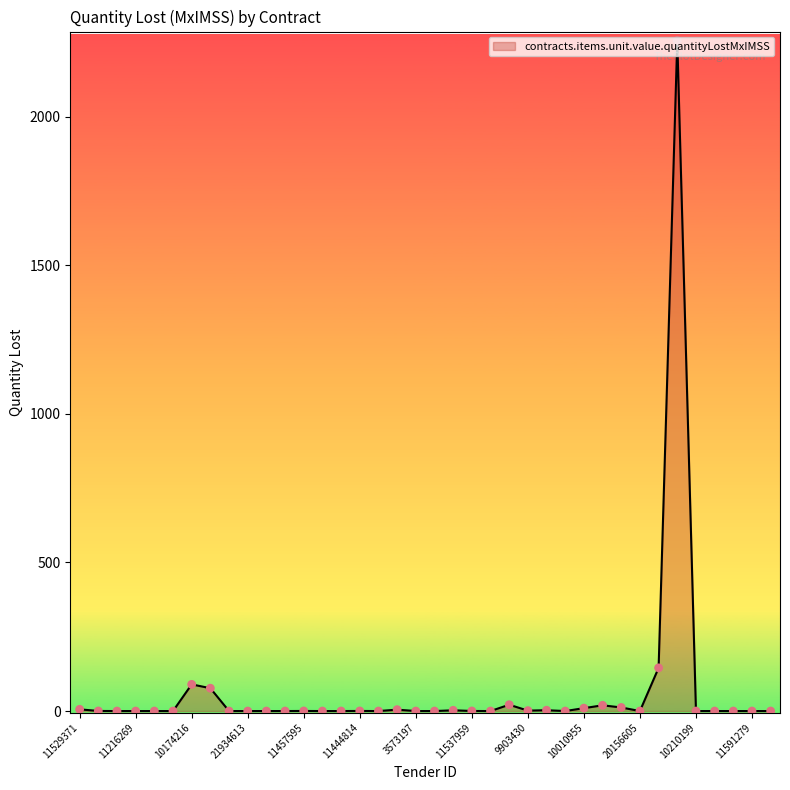

What is the difference between the maximum and minimum values?

2256.4